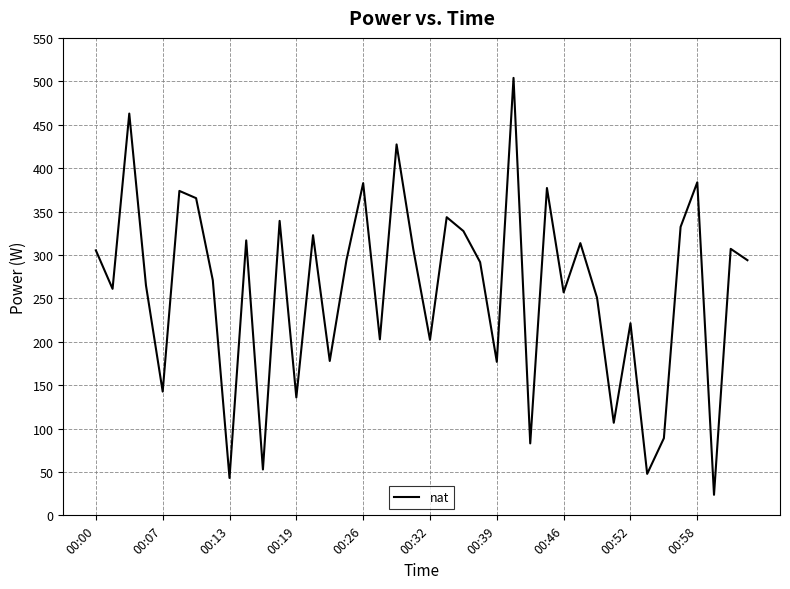

What is the difference between the maximum and minimum values?

480.3